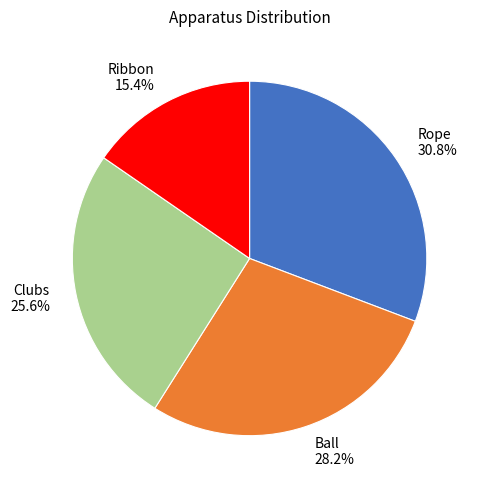

The Rope slice represents 24% of the pie. True or false?

False